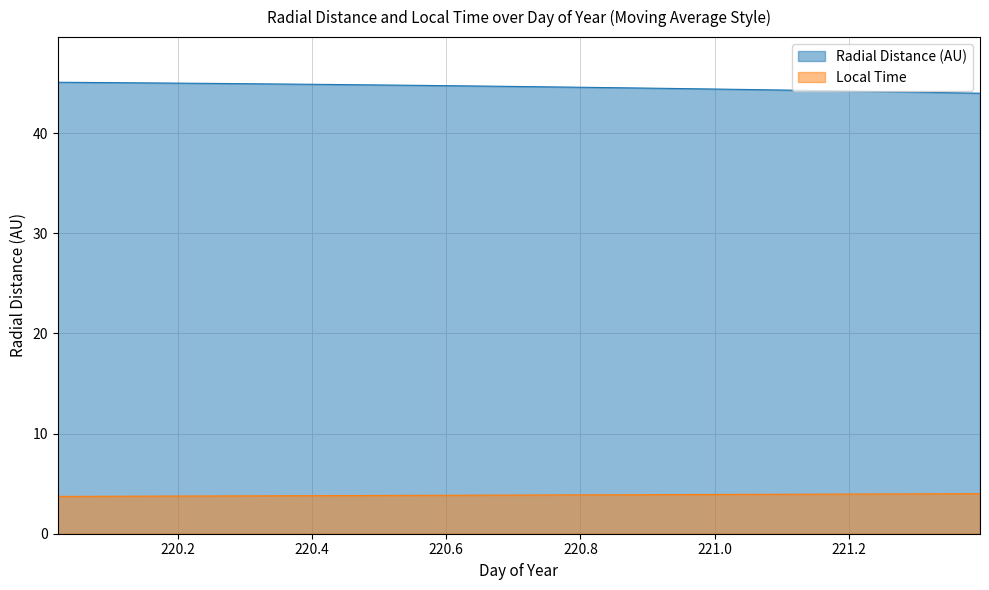

True or false: Local_Time has more than 1 interior local peaks.

False